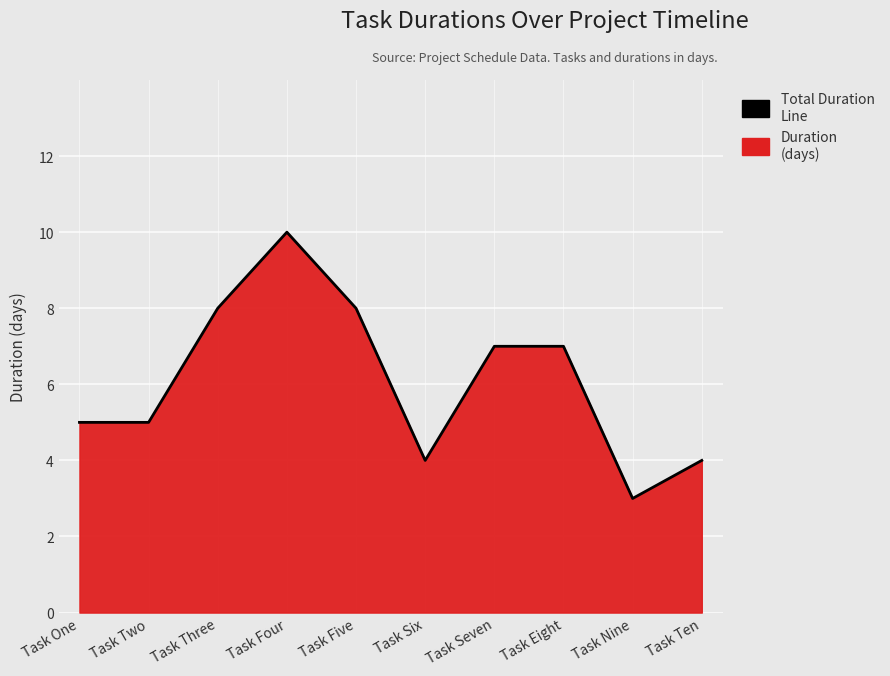

What is the sum of the values at Task Ten and Task Four?

14